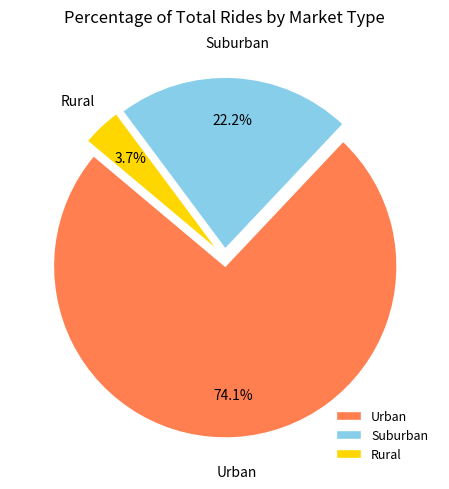

Which category has the smallest portion of the pie?

Rural